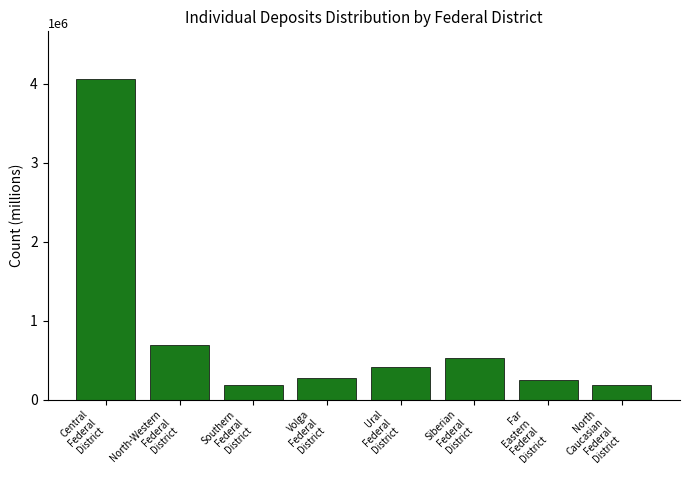

What is the value of the 8th bar from the left?

0.2